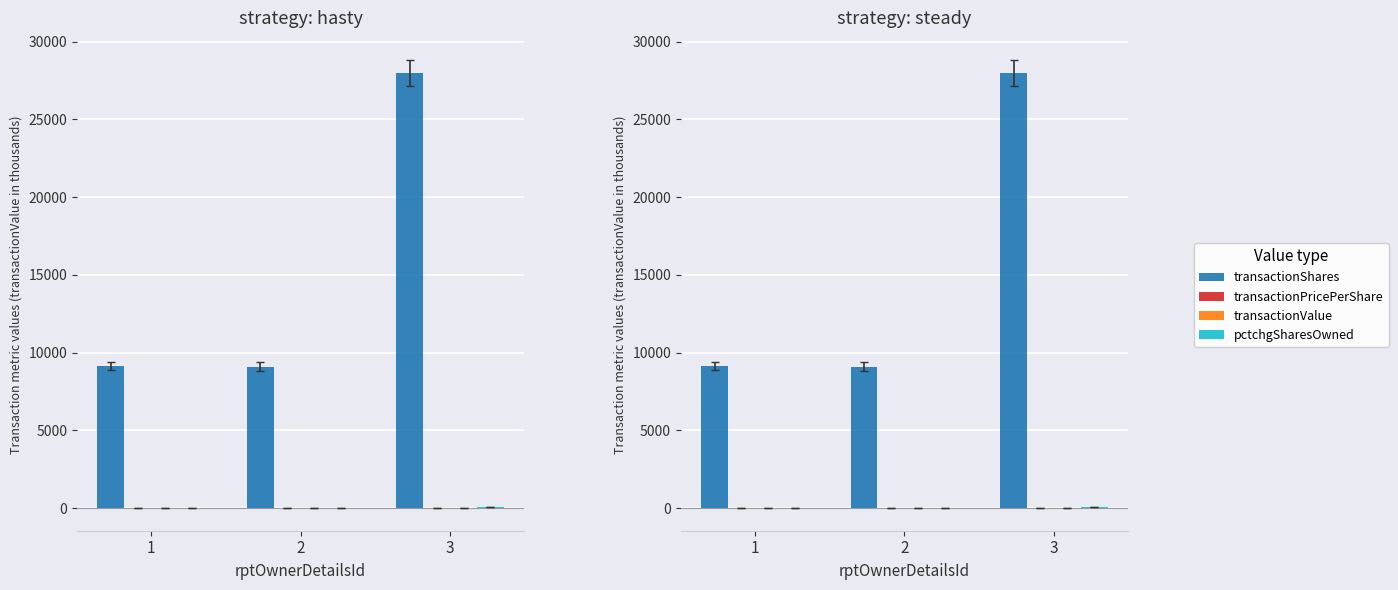

At how many categories does at least one series exceed 26384?

1